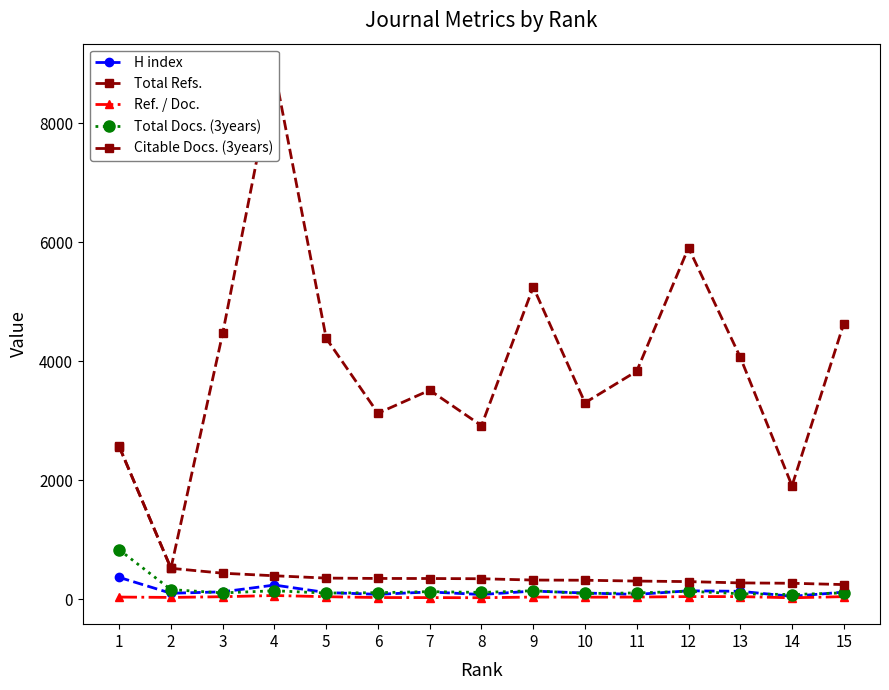

What is the average value of the H index series?

132